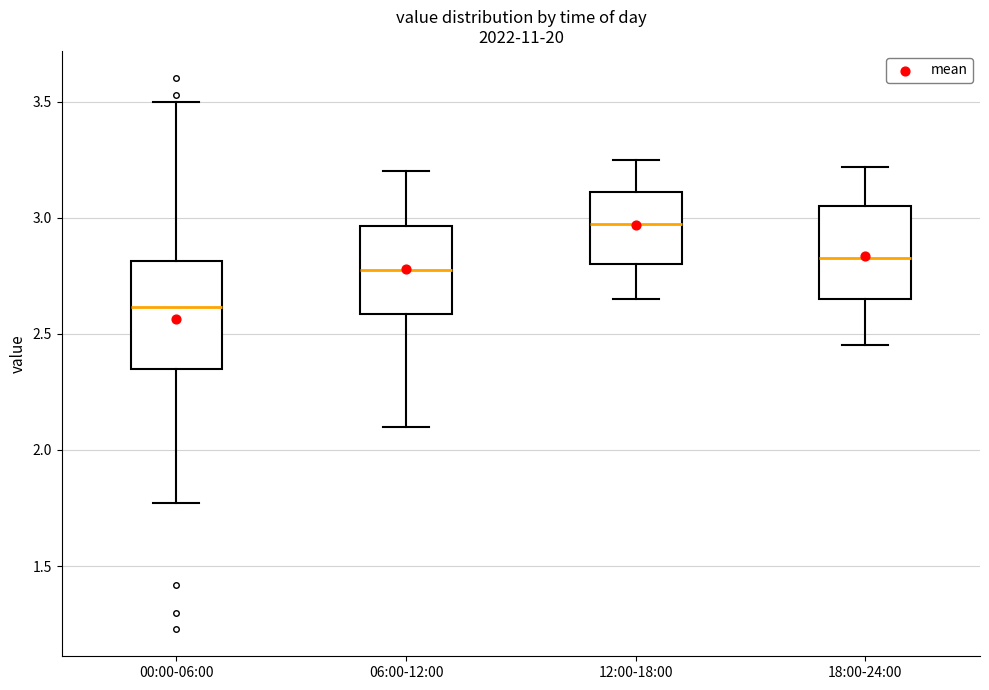

Where does the lower whisker of the box for 18:00-24:00 end on the y-axis? The values are not printed on the chart, so give them approximately, as read against the axis.

2.45